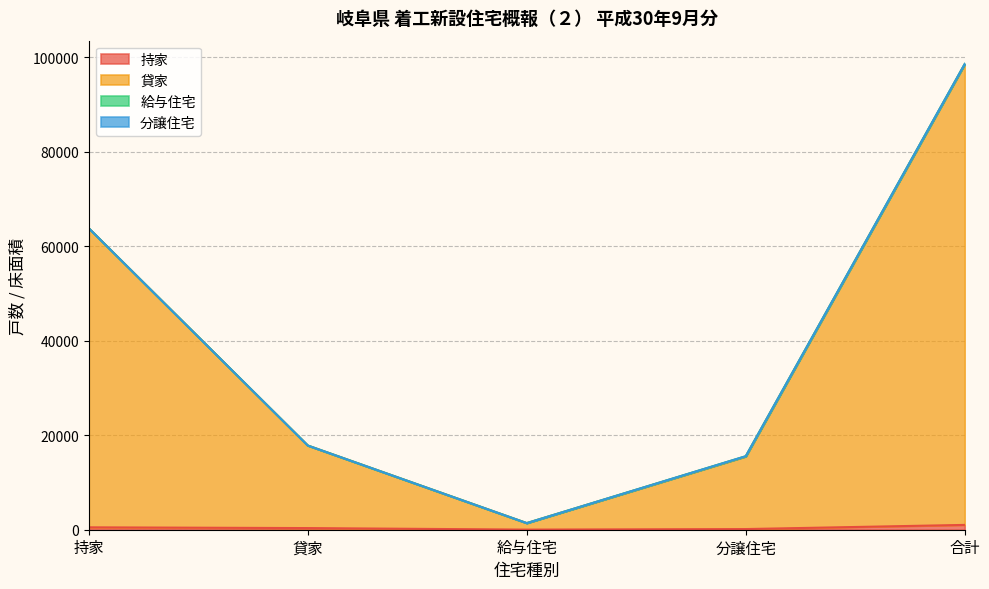

At how many categories does at least one series exceed 2720?

4